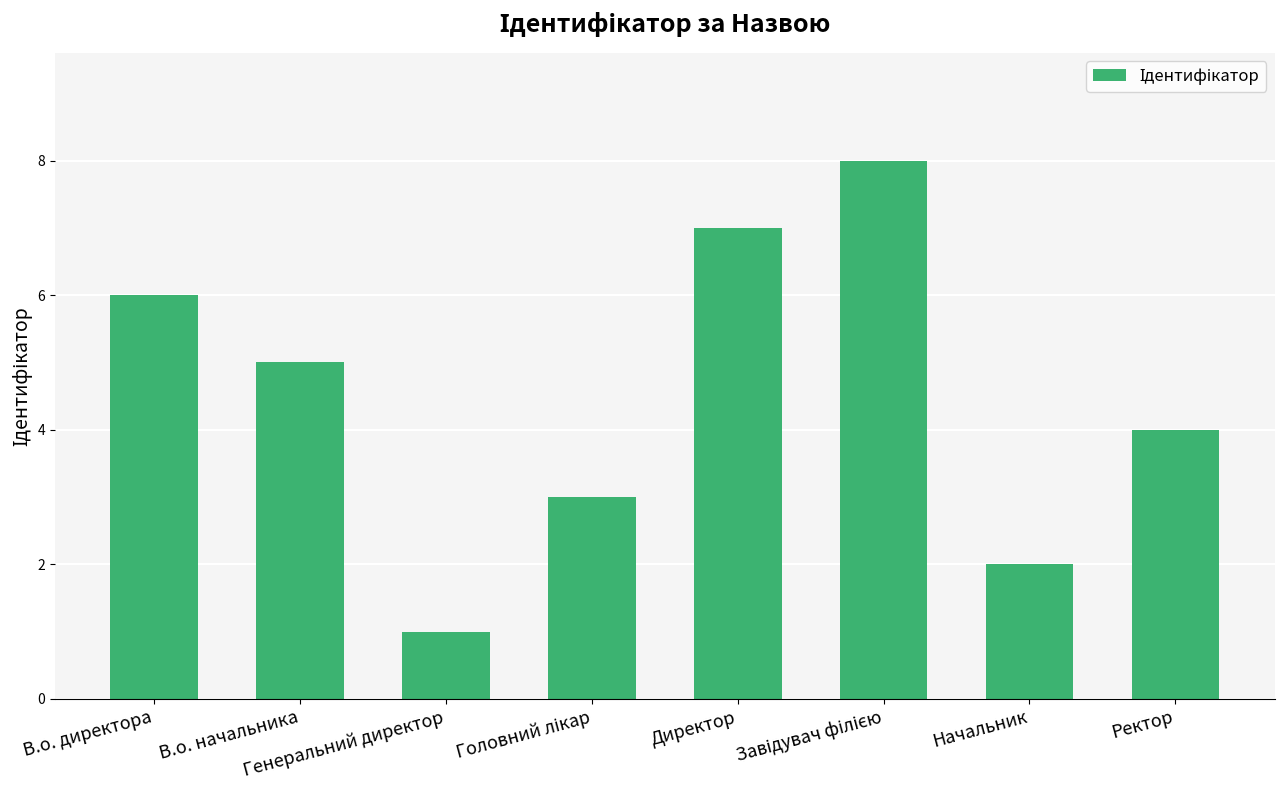

What is the difference between the second highest and minimum values?

6